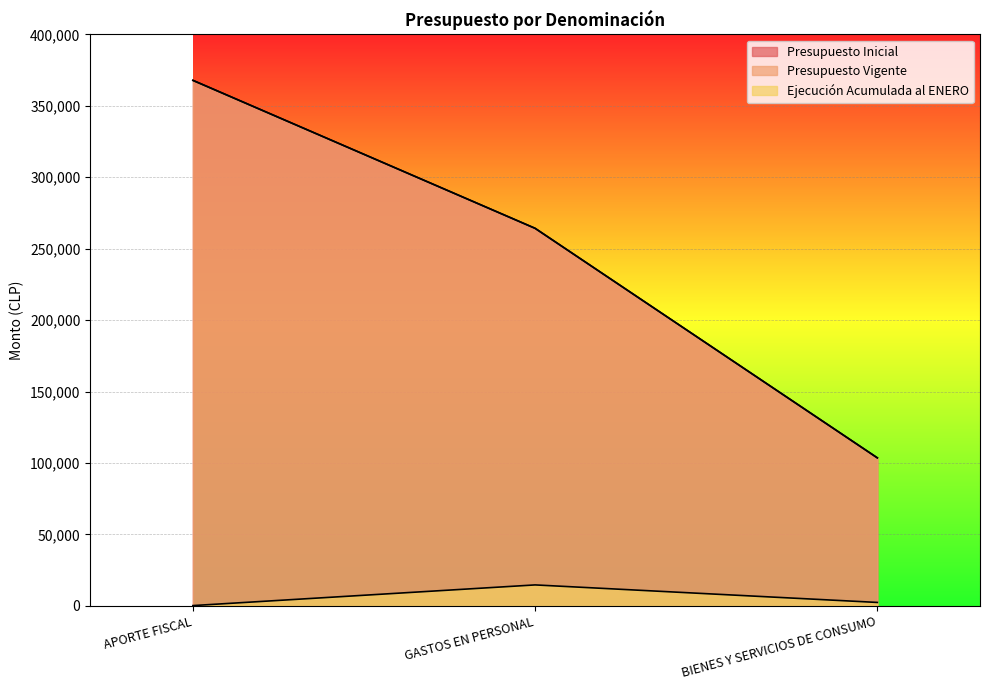

What value does the Ejecución Acumulada al ENERO series have at BIENES Y SERVICIOS DE CONSUMO?

2371